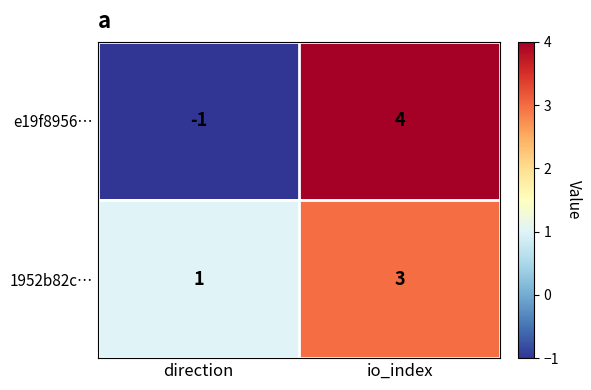

Which category has the highest value across all series?

io_index